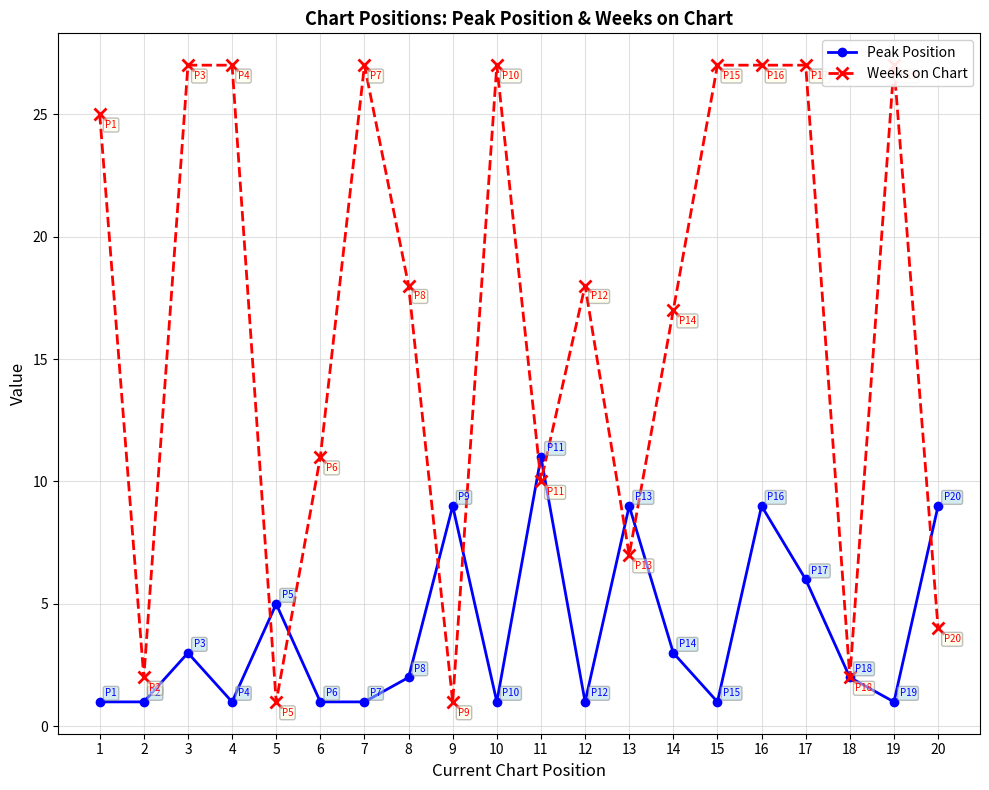

Where does the Peak Position series first go above 2?

3